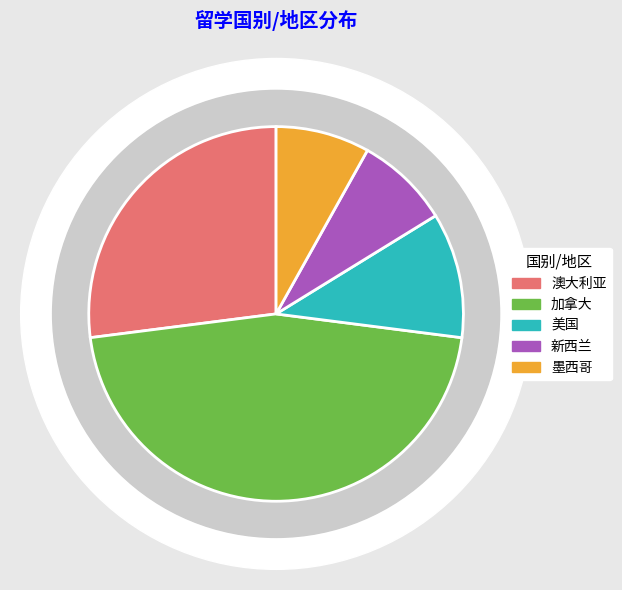

Which has a higher value, 美国 or 墨西哥?

美国